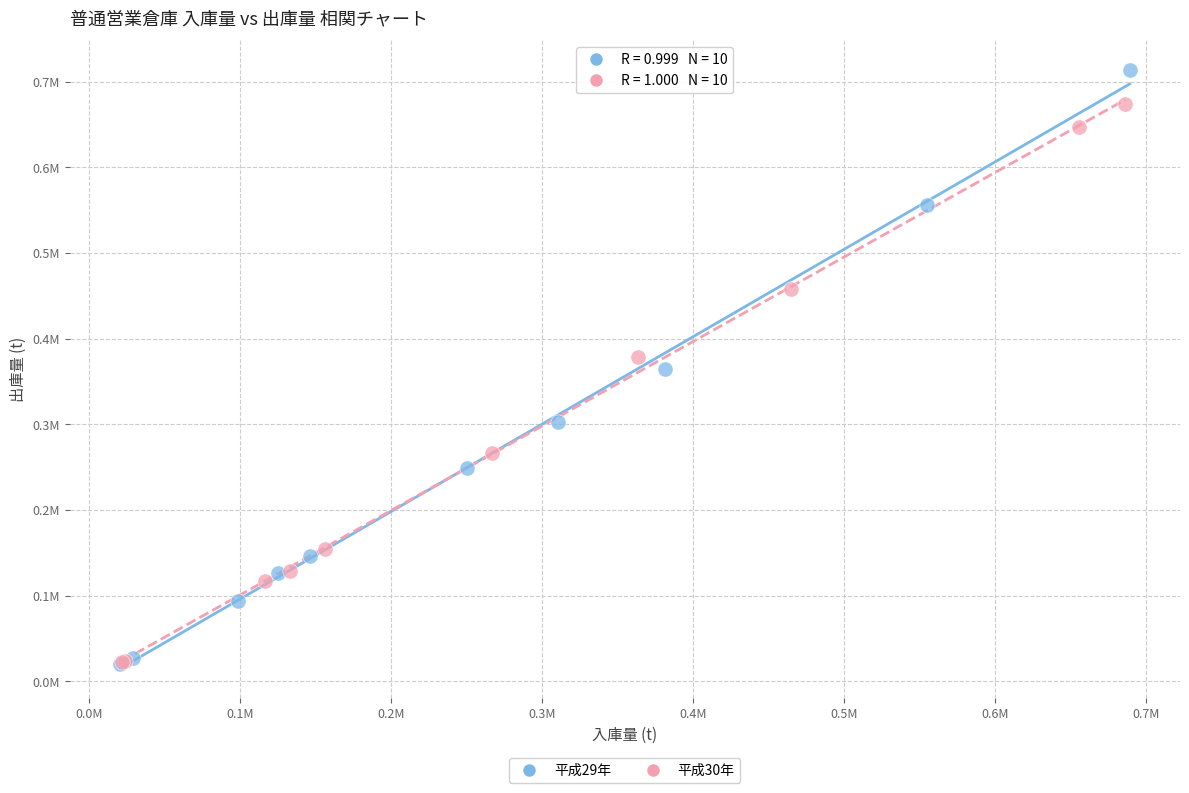

Which series has the widest spread of Y values?

平成29年